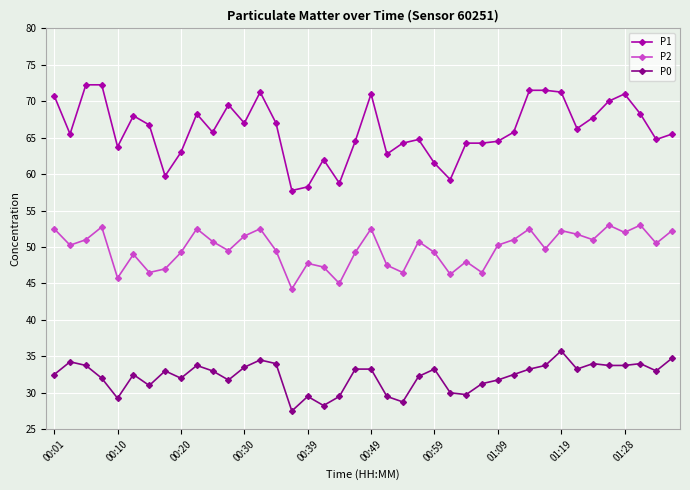

How many data points does each series have?

40